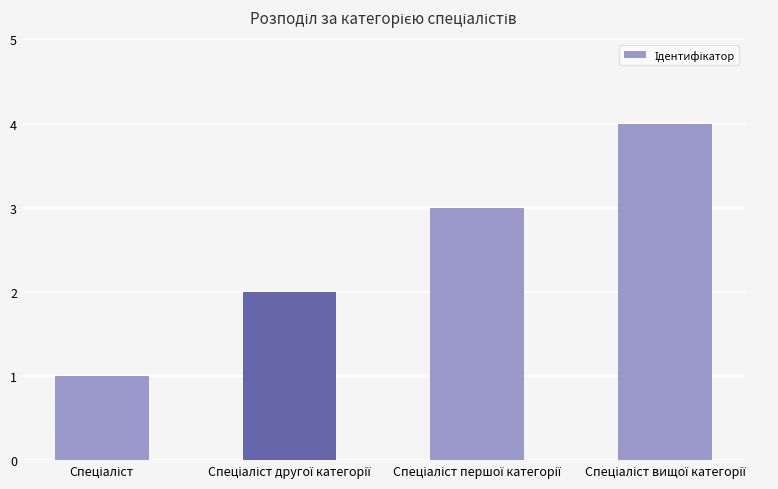

What is the maximum value shown in the chart?

4